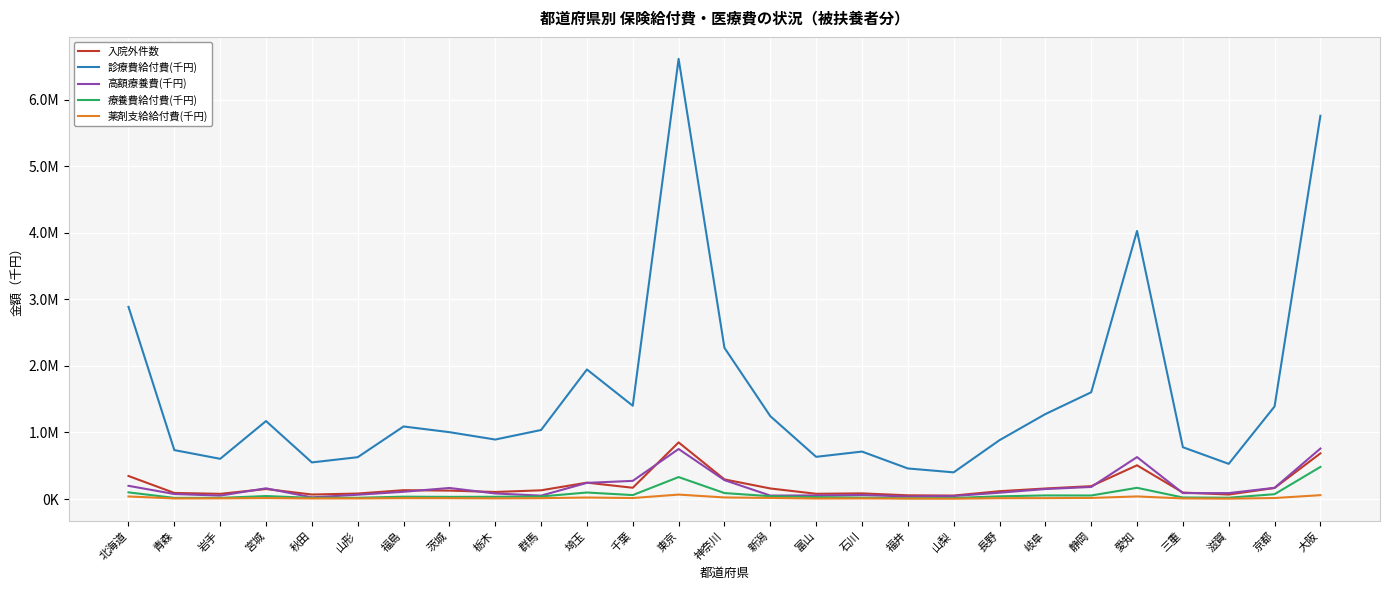

Does the chart display data point markers on the line(s)?

No